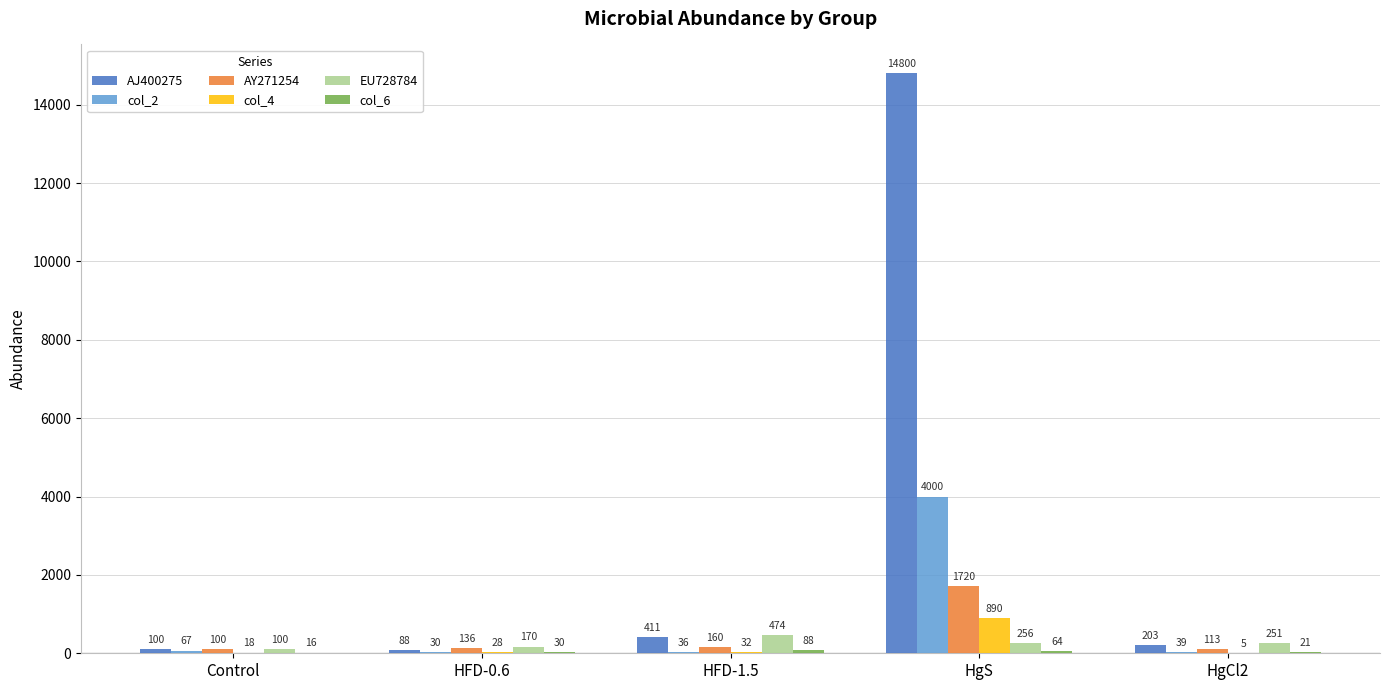

The EU728784 series shows 251 at HgCl2. True or false?

True